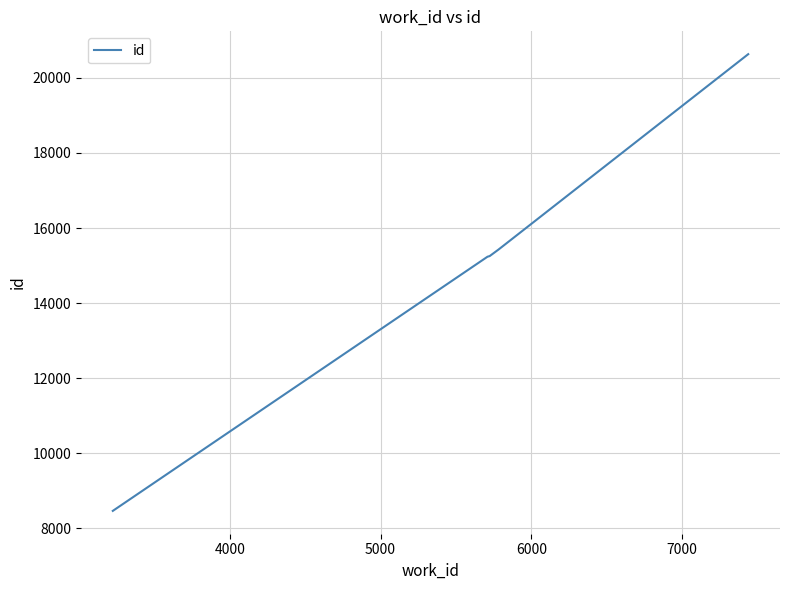

What is the smallest value displayed?

8468